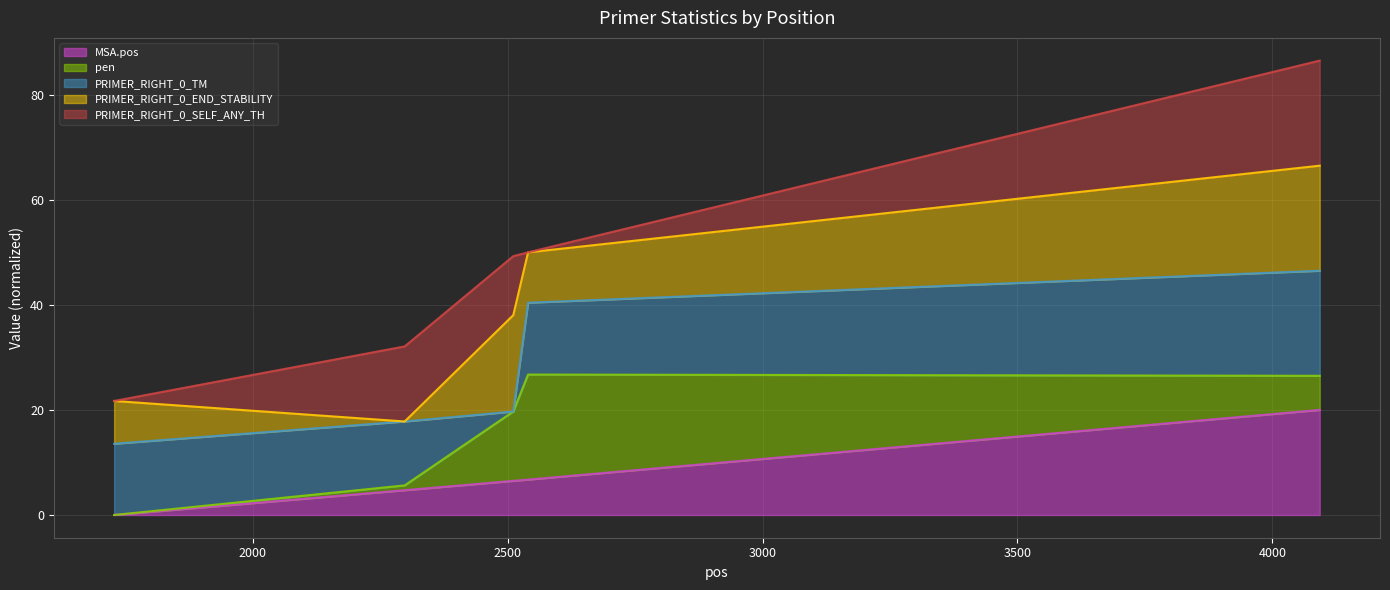

Which series changed the most between 3000 and 3500?

PRIMER_RIGHT_0_SELF_ANY_TH line